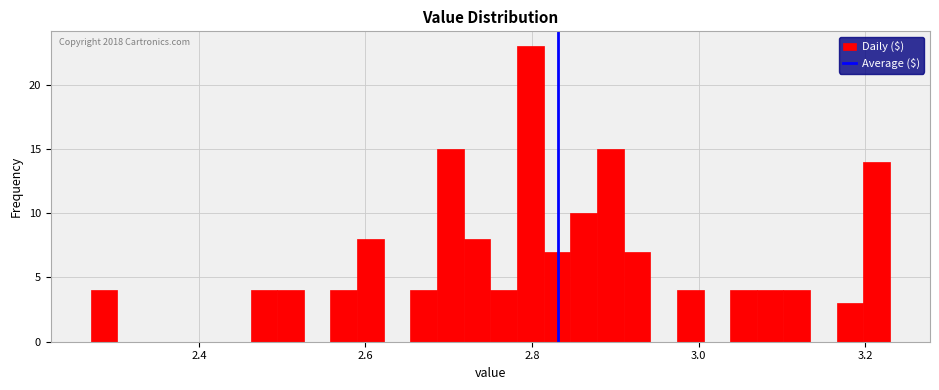

Read against the x-axis, roughly where is the centre of the tallest bar?

2.80